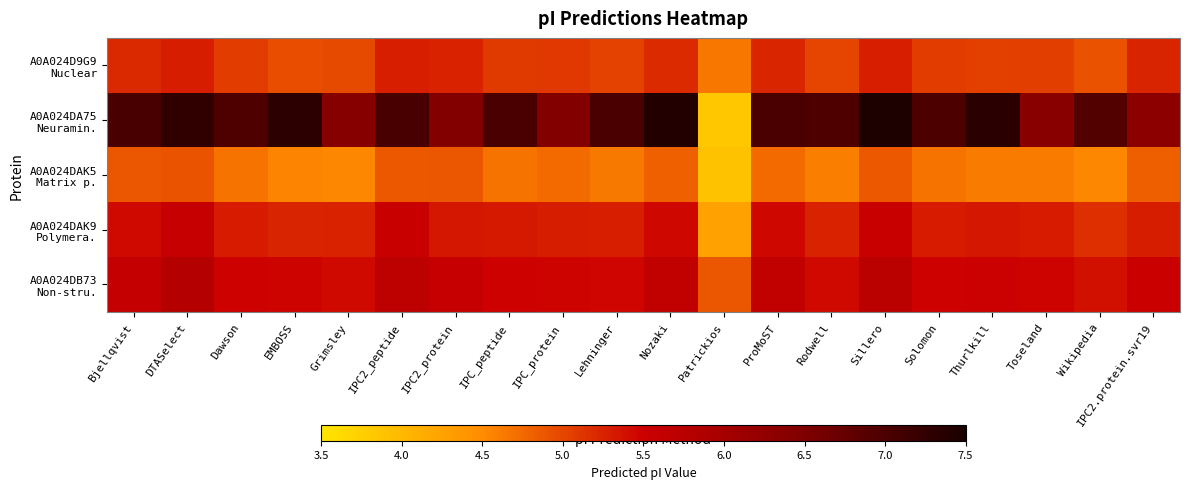

Rank the series by their maximum value, from highest to lowest.

A0A024DA75 Neuramin., A0A024DB73 Non-stru., A0A024DAK9 Polymera., A0A024D9G9 Nuclear, A0A024DAK5 Matrix p.